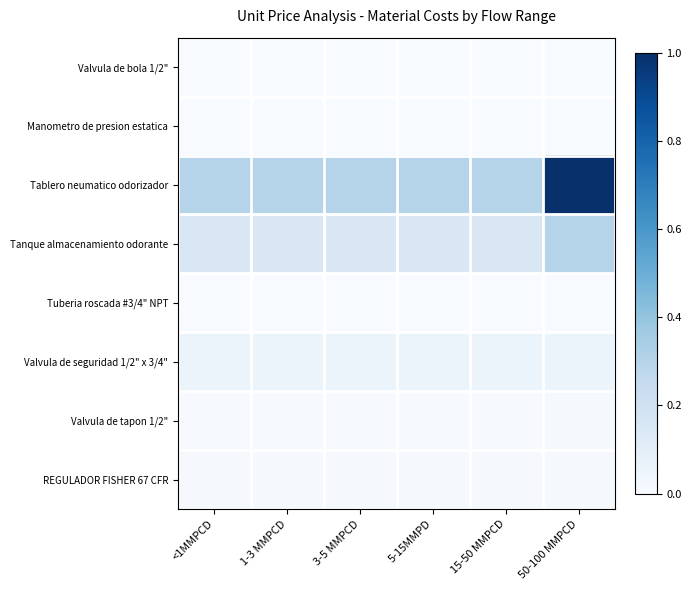

What is the spread (max minus min) of values at <1MMPCD?

0.3